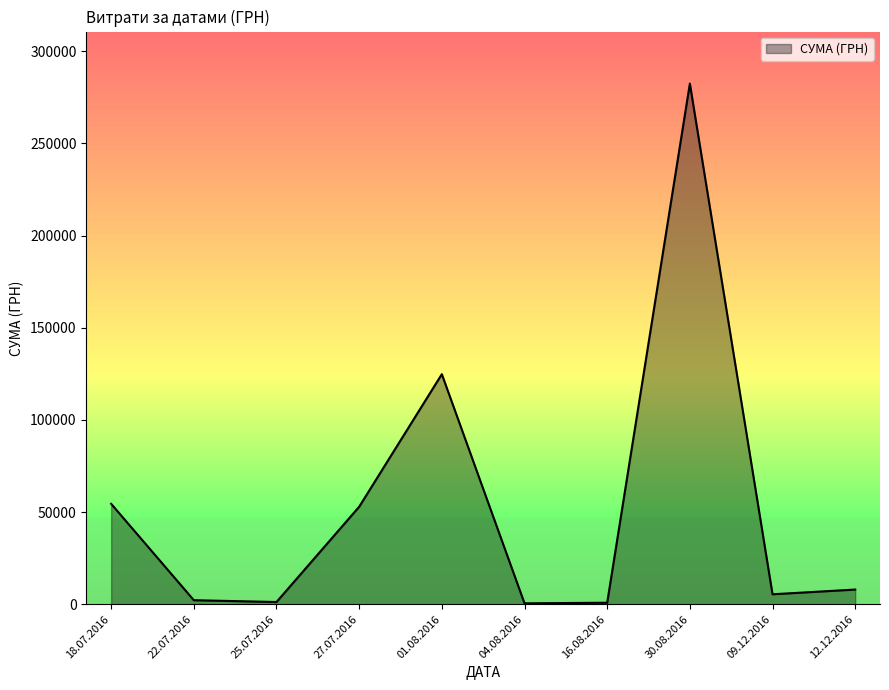

Where is the first local maximum?

01.08.2016